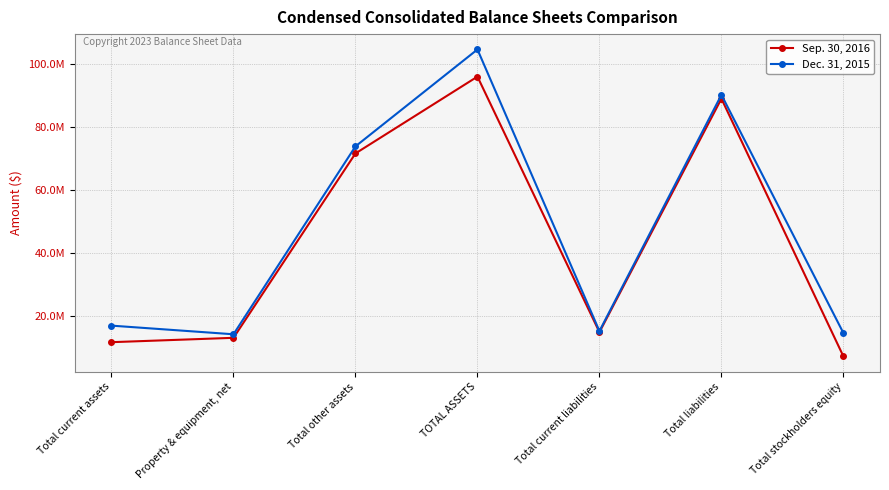

Does the chart have visible grid lines?

Yes